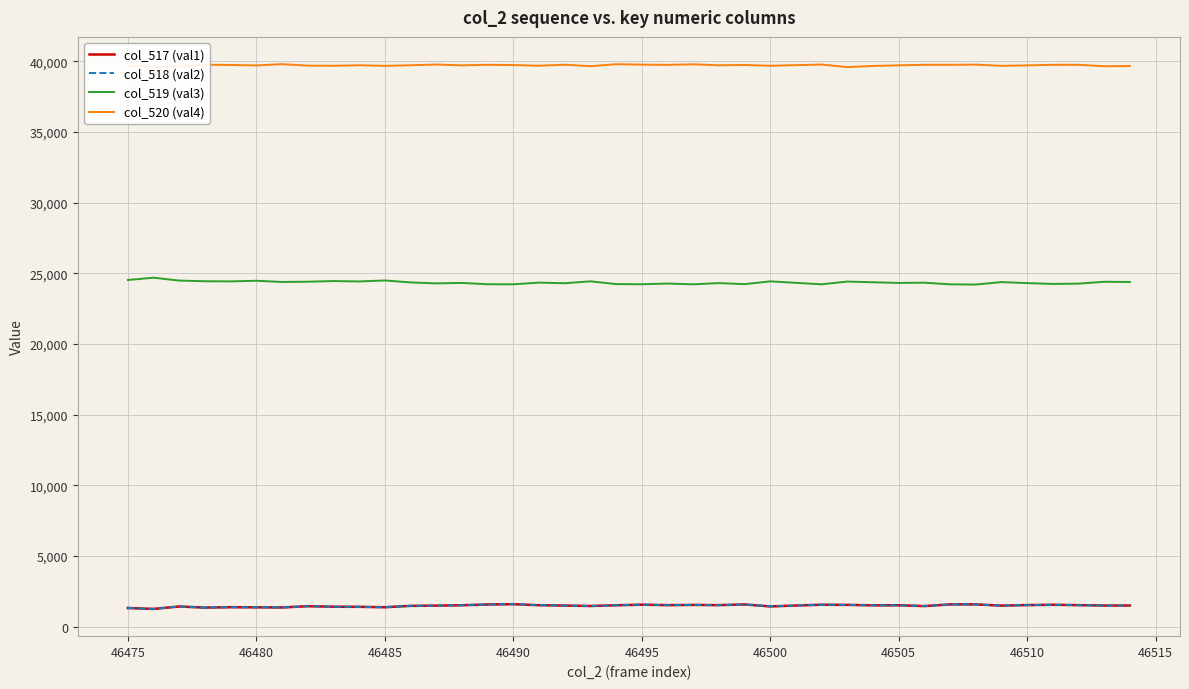

At how many categories does at least one series exceed 21866?

40